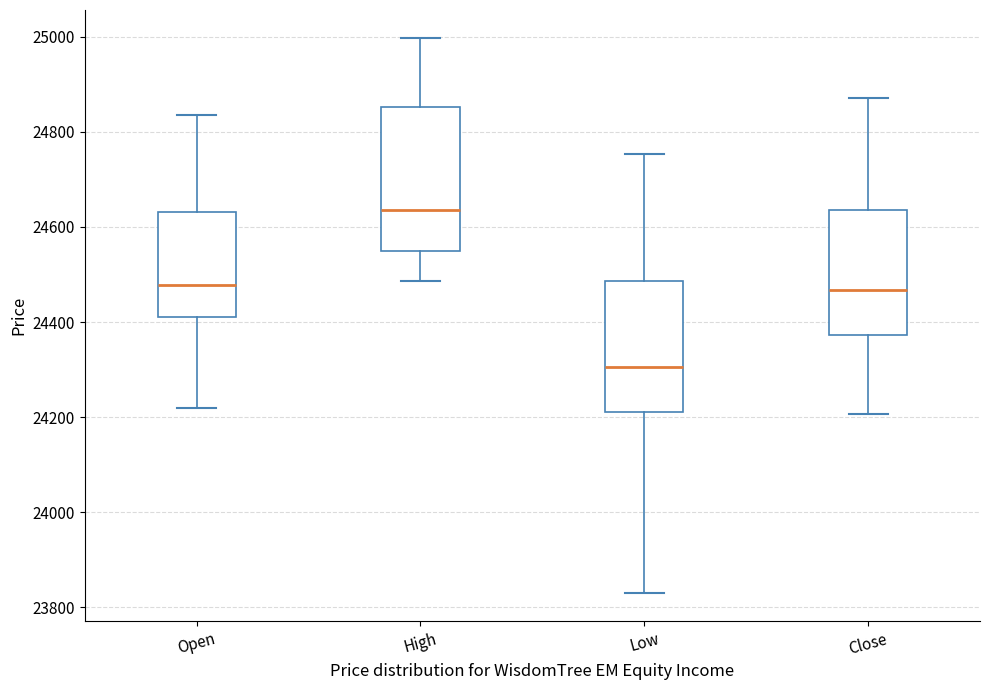

Which box has the highest median line?

High